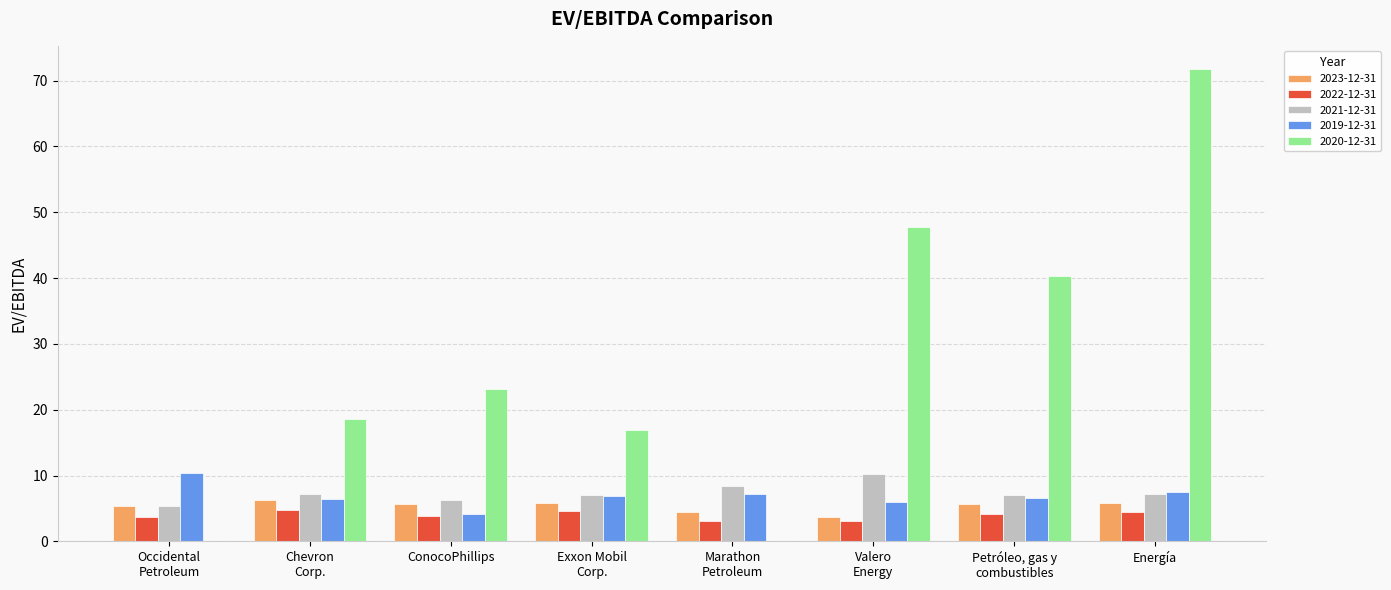

Is it true that 2019-12-31 equals 10.3 at Occidental
Petroleum?

True